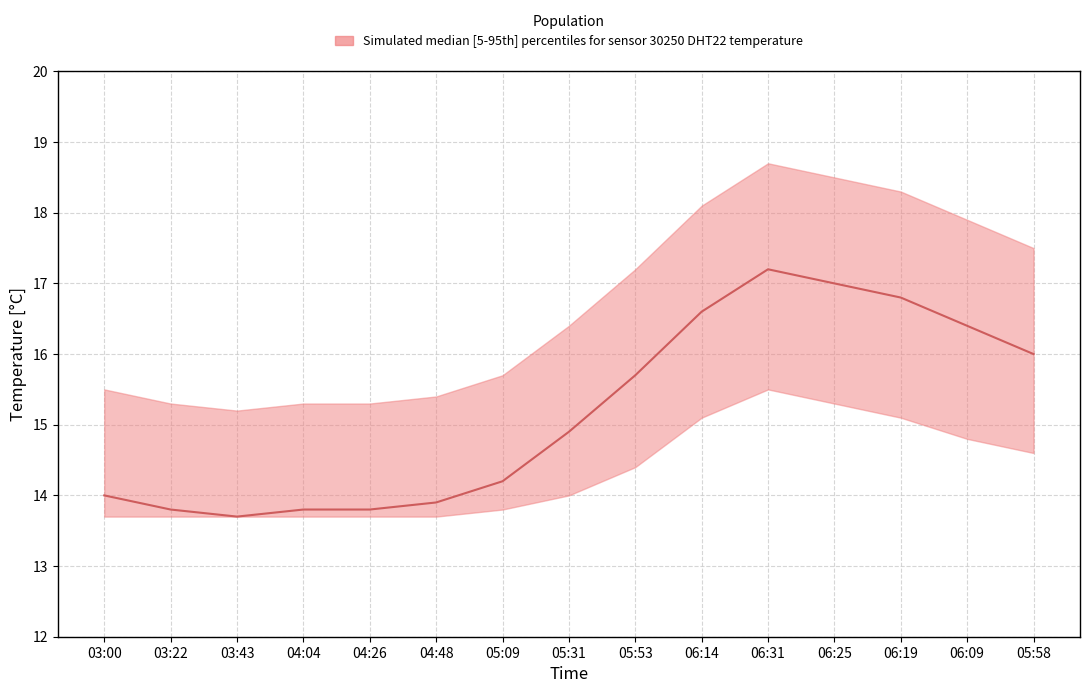

Which series has the widest spread of values?

temperature_median